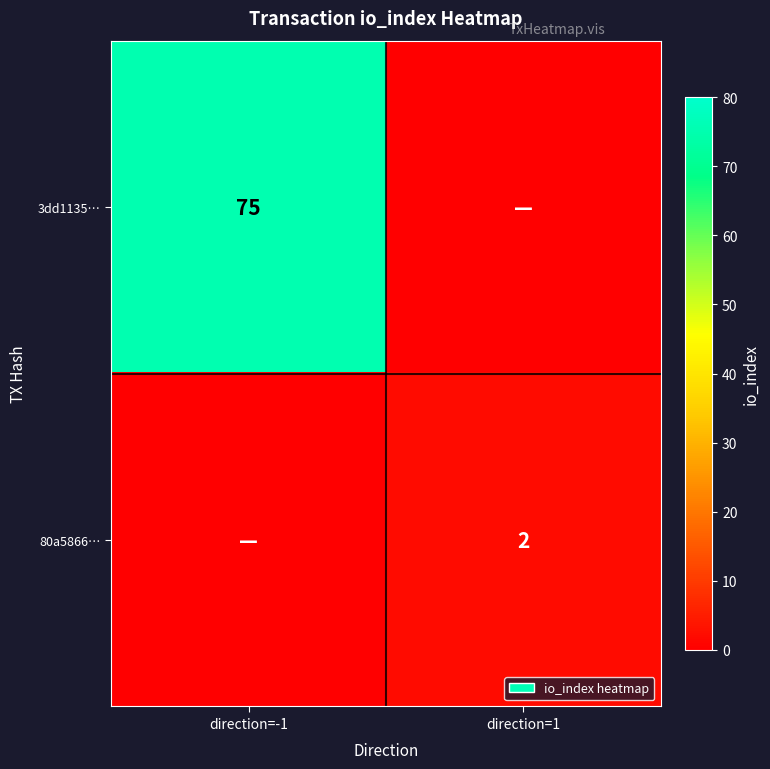

True or false: 80a5866… has a value of 2 at direction=1.

True